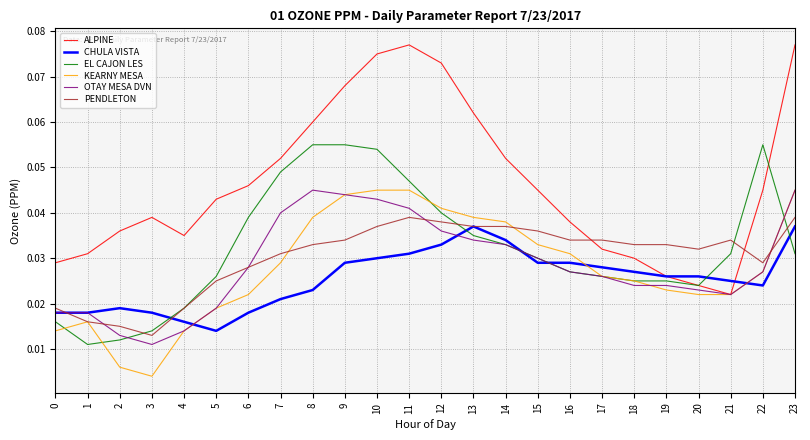

Which series has the widest spread of values?

ALPINE